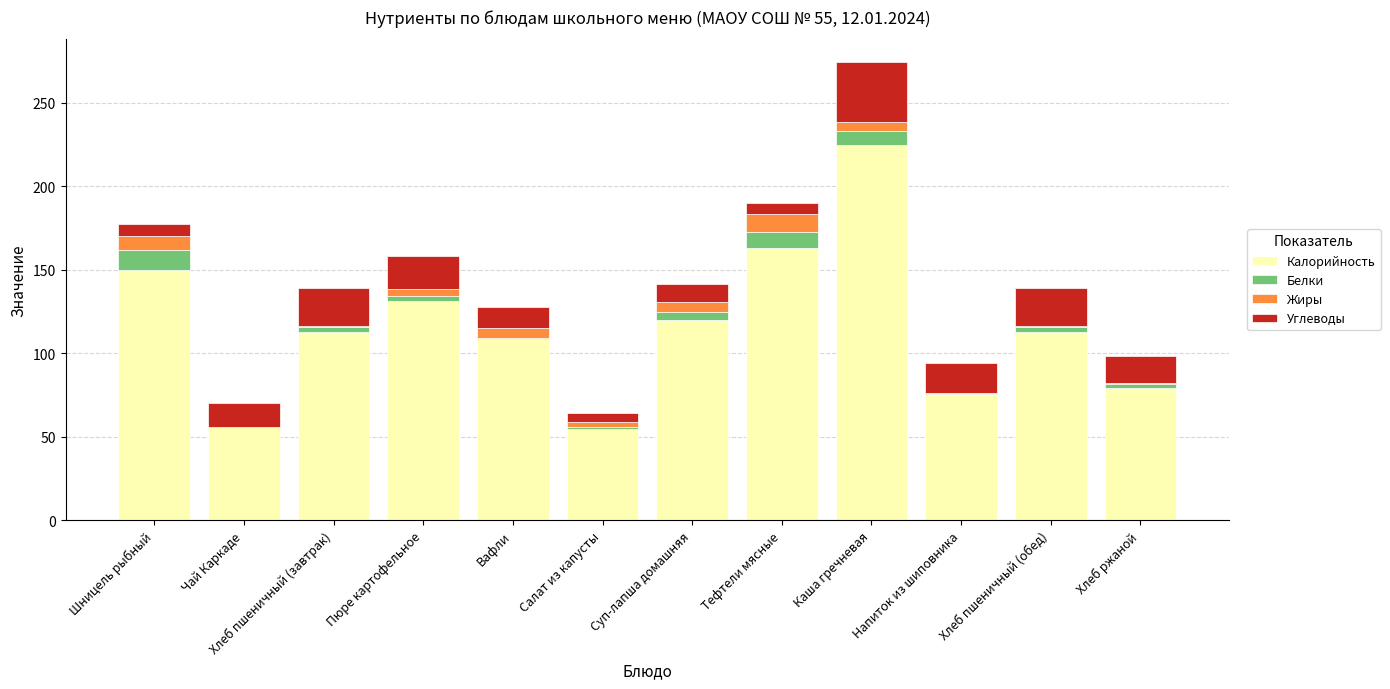

What is the sum of all Калорийность values?

1387.5